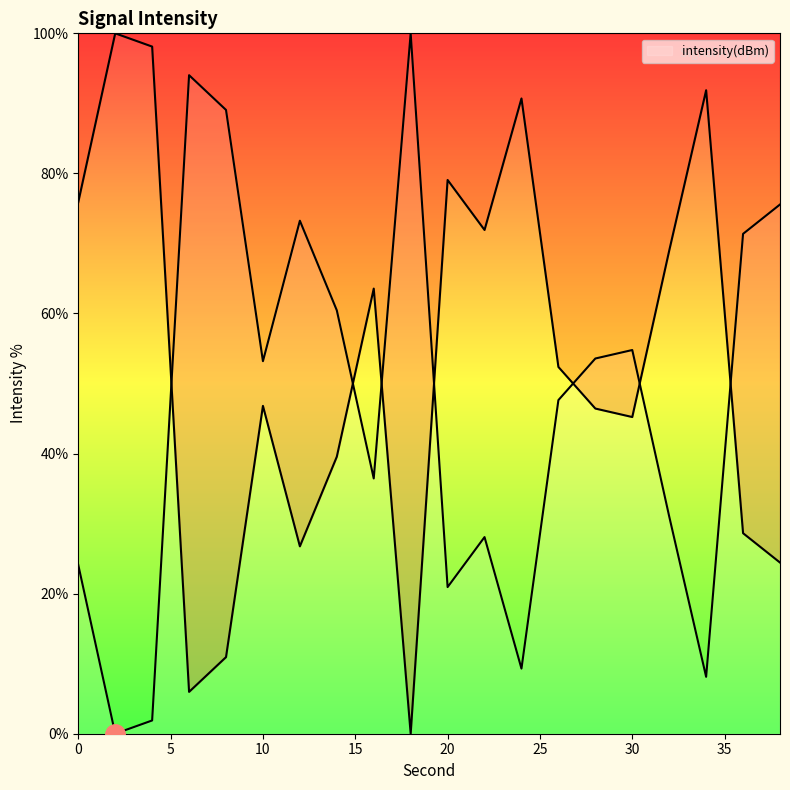

How many interior local valleys (lower than both neighbors) does the data have?

6